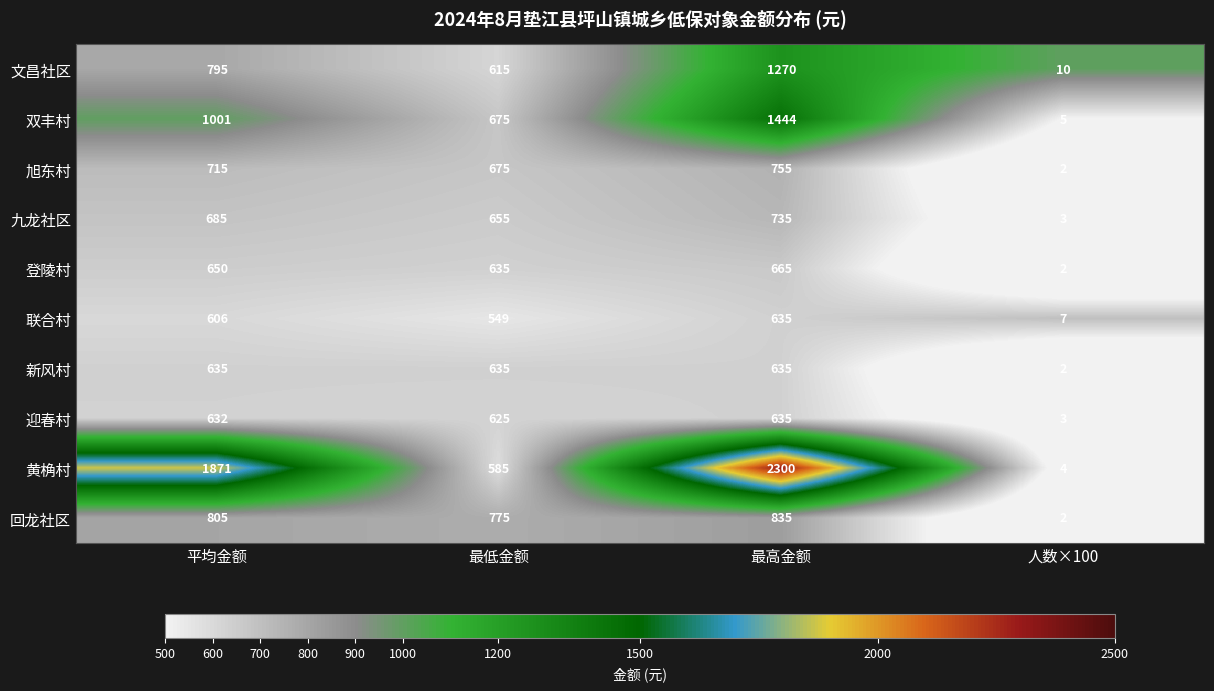

What is the sum of all 联合村 values?

1797